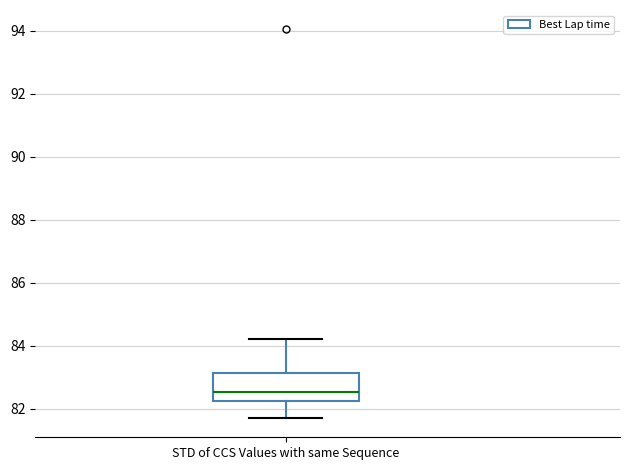

Read this box plot against the y-axis: the position of the median line, the range covered by the box, and the ends of both whiskers. The values are not printed on the chart, so give them approximately, as read against the axis.

median 82.6, box 82.2 to 83.2, whiskers 81.8 to 84.2